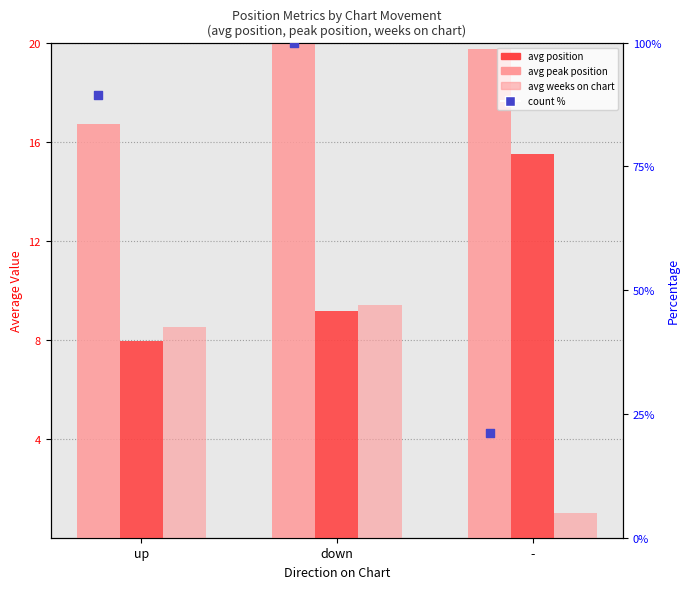

What is the total value across all series at down?

142.6